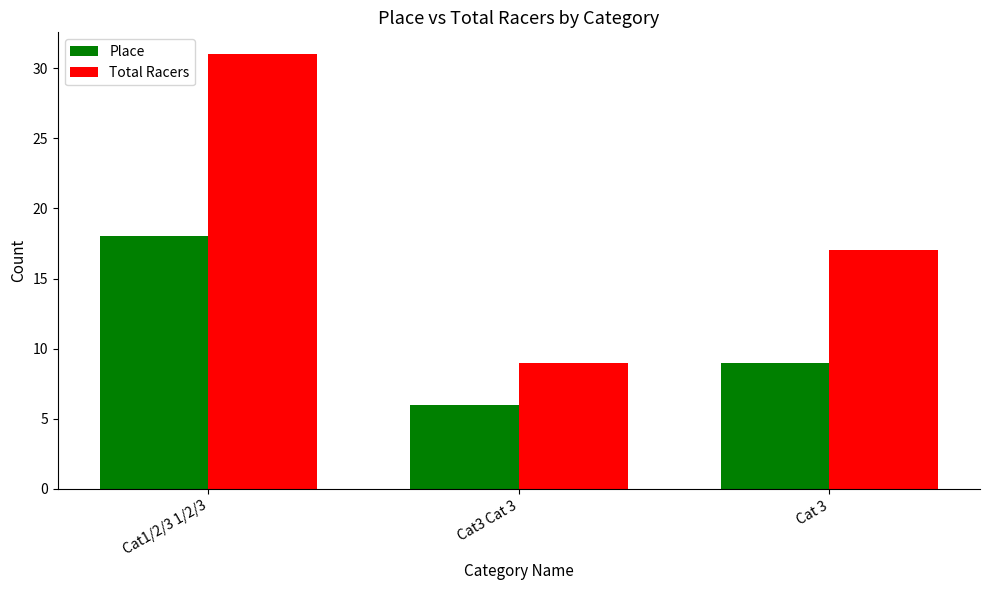

What is the difference between the Place values at Cat3 Cat 3 and Cat1/2/3 1/2/3?

12